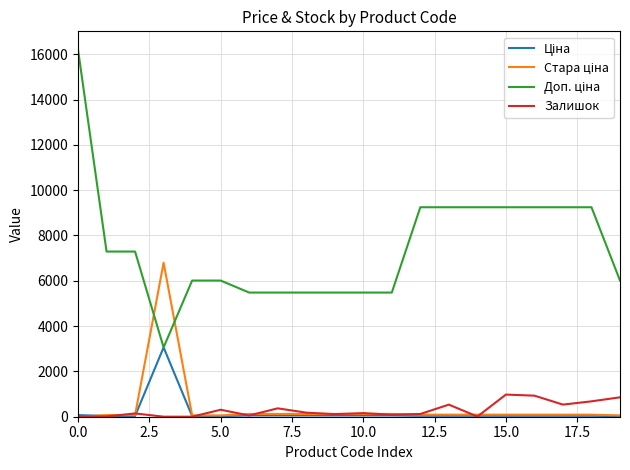

What is the value of the Залишок point at the 16th from the left?

977.0